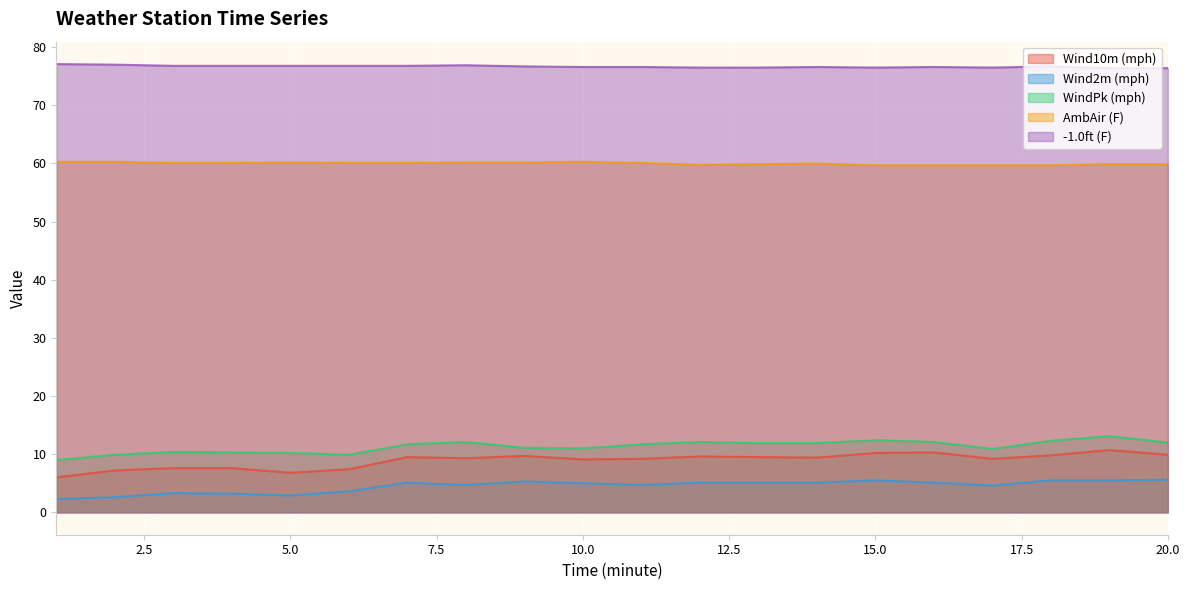

Read the AmbAir (F) value at 5.0.

60.2